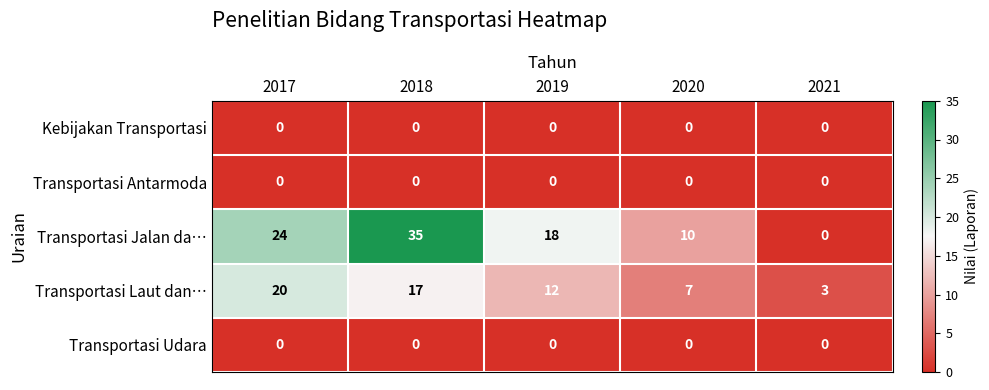

List the labels in order of Transportasi Jalan da… value, largest first.

2018, 2017, 2019, 2020, 2021